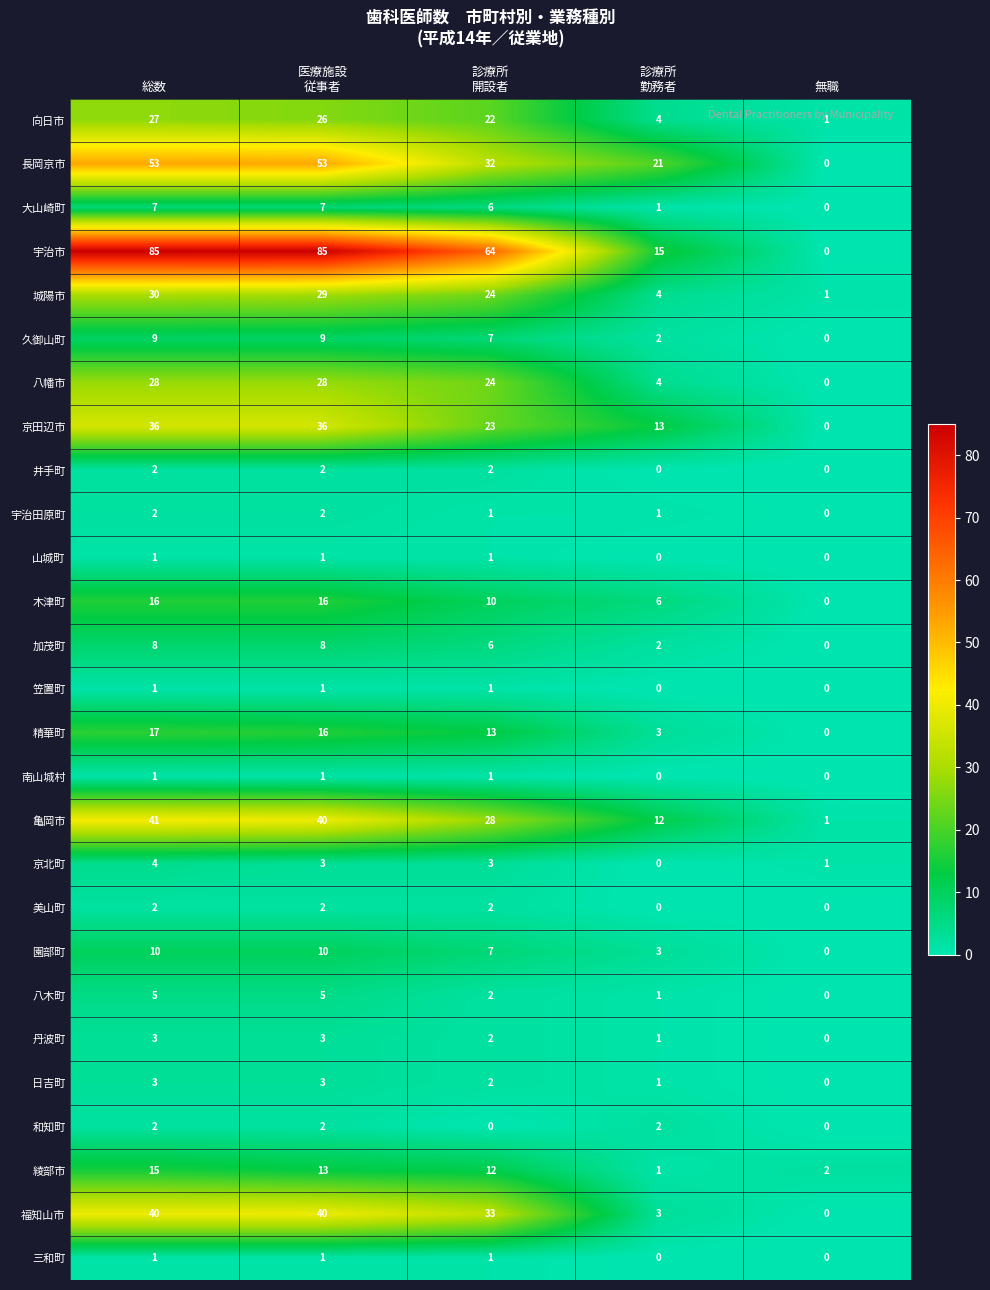

What is the spread (max minus min) of values at 診療所
開設者?

64